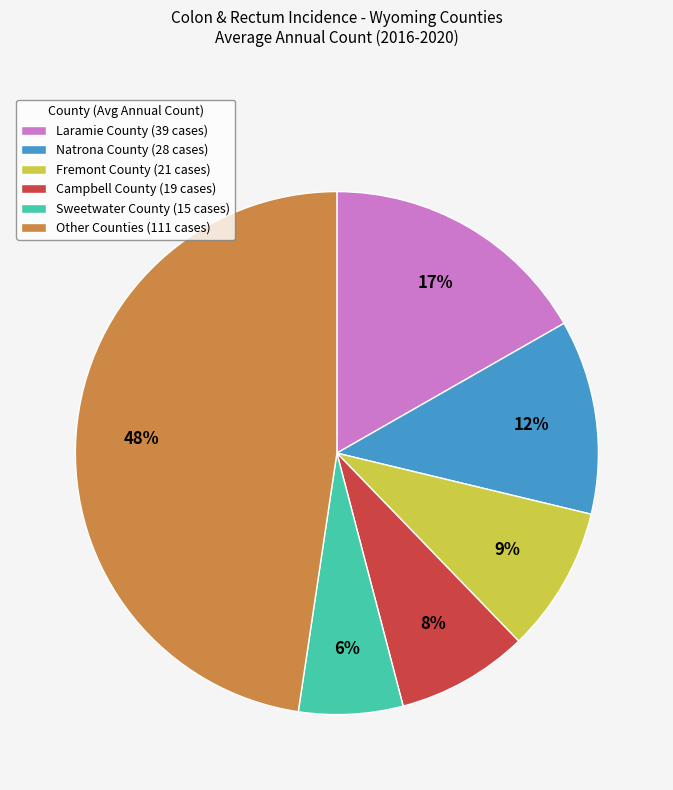

Count the number of slices in the pie.

6